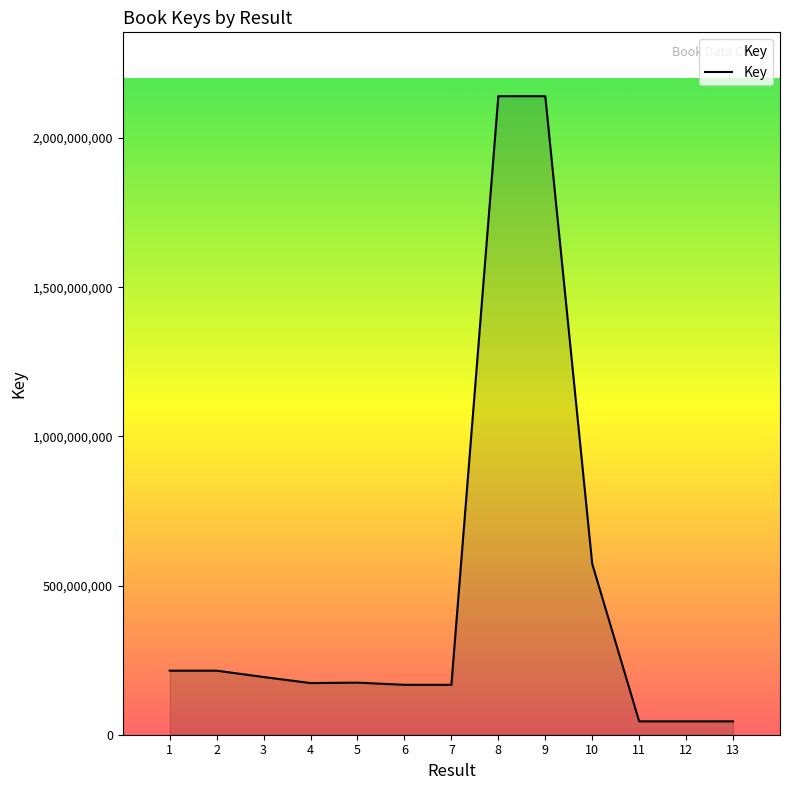

What is the maximum value shown in the chart?

2140073977